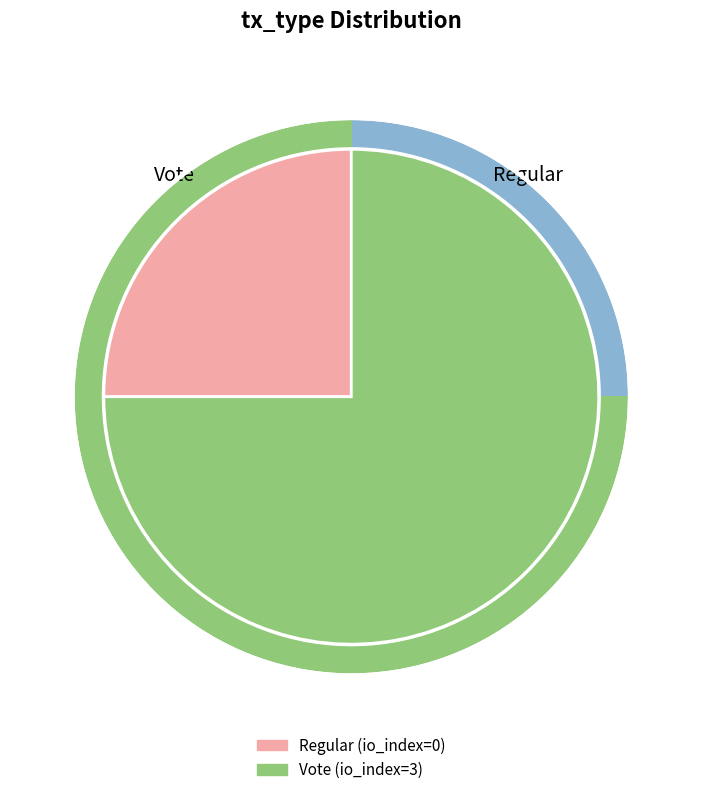

Is there any slice that represents more than half of the pie?

Yes